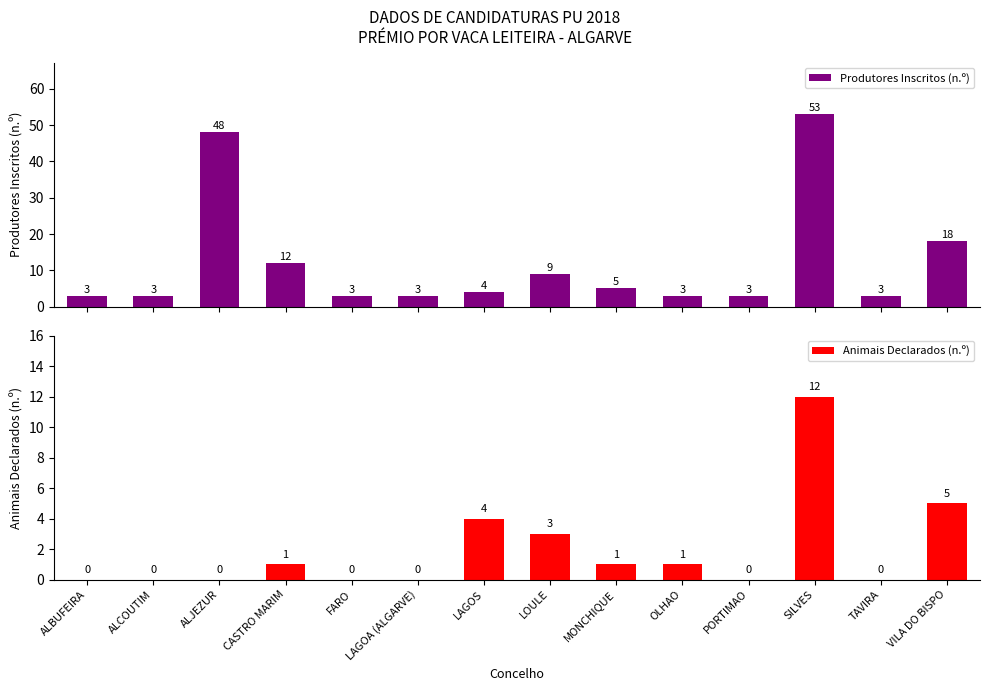

Rank the series at PORTIMAO from highest to lowest value.

Produtores Inscritos (n.º), Animais Declarados (n.º)